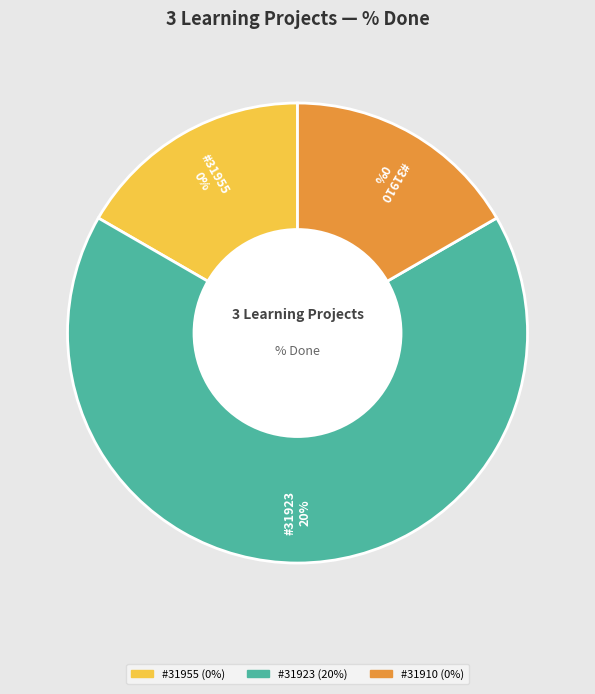

The 31923 slice represents 100% of the pie. True or false?

True